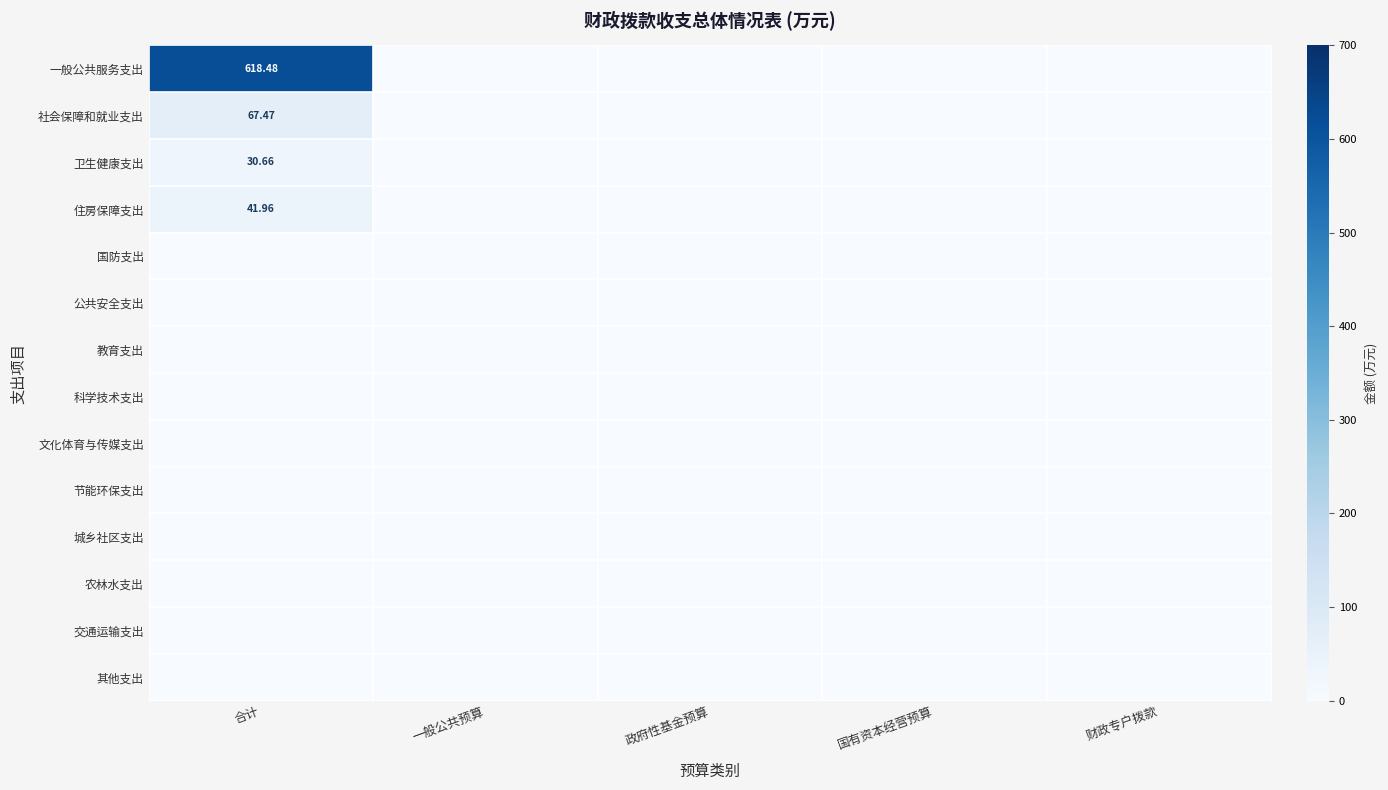

Where is 社会保障和就业支出 nearest to the value 33?

一般公共预算